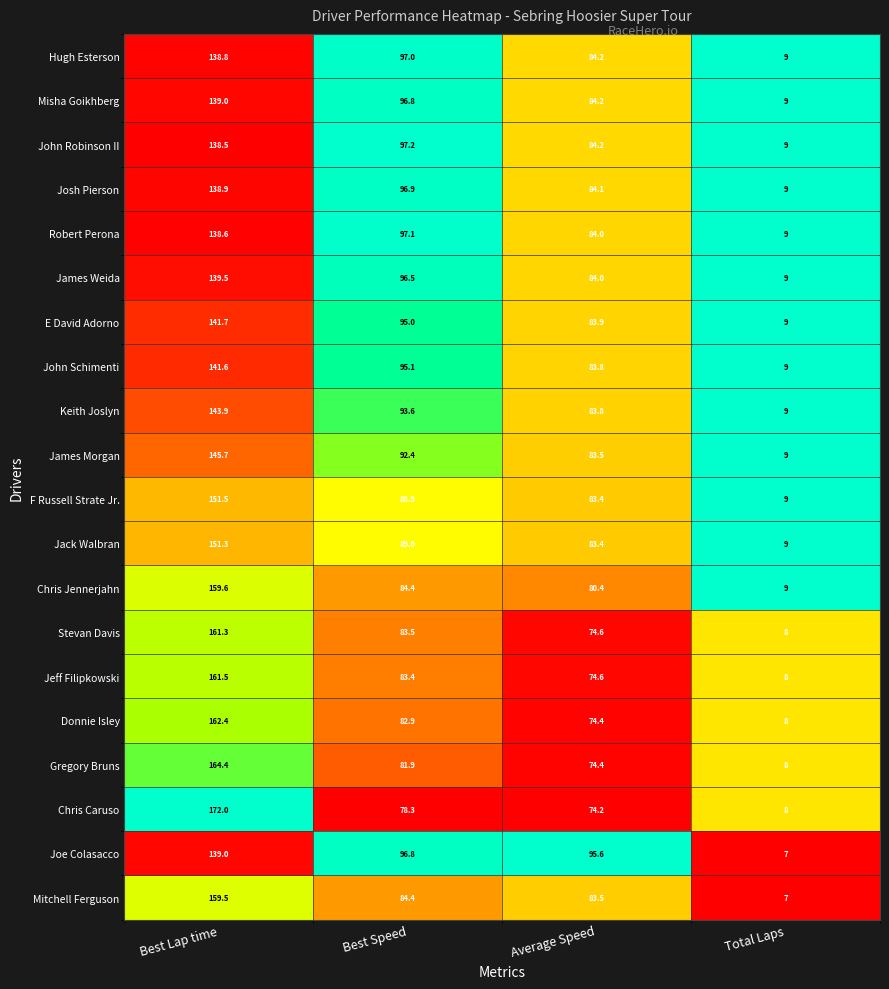

Between Best Lap time and Total Laps, which series saw the biggest shift?

Chris Caruso